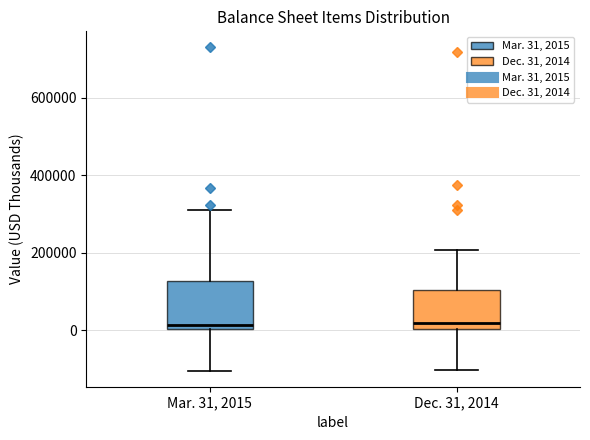

Where is the upper edge of the box for Dec. 31, 2014 on the y-axis? The values are not printed on the chart, so give them approximately, as read against the axis.

100000